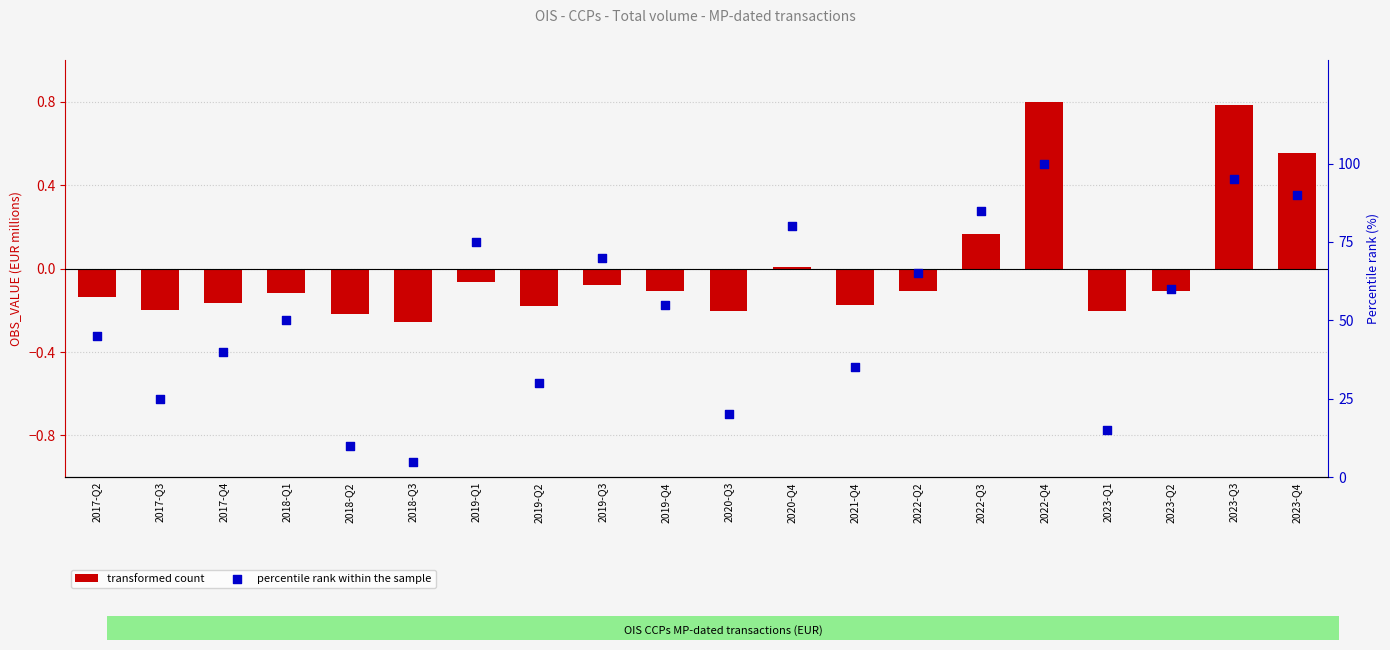

Which series reaches the maximum Y coordinate?

percentile rank within the sample